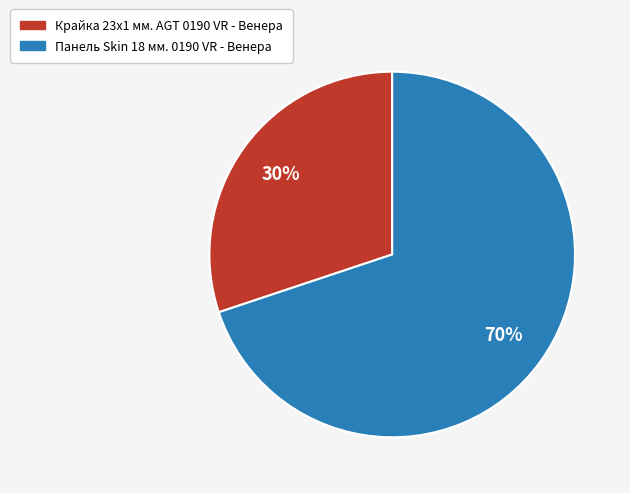

Does Панель Skin 18 мм. 0190 VR - Венера represent more than half of the total?

Yes